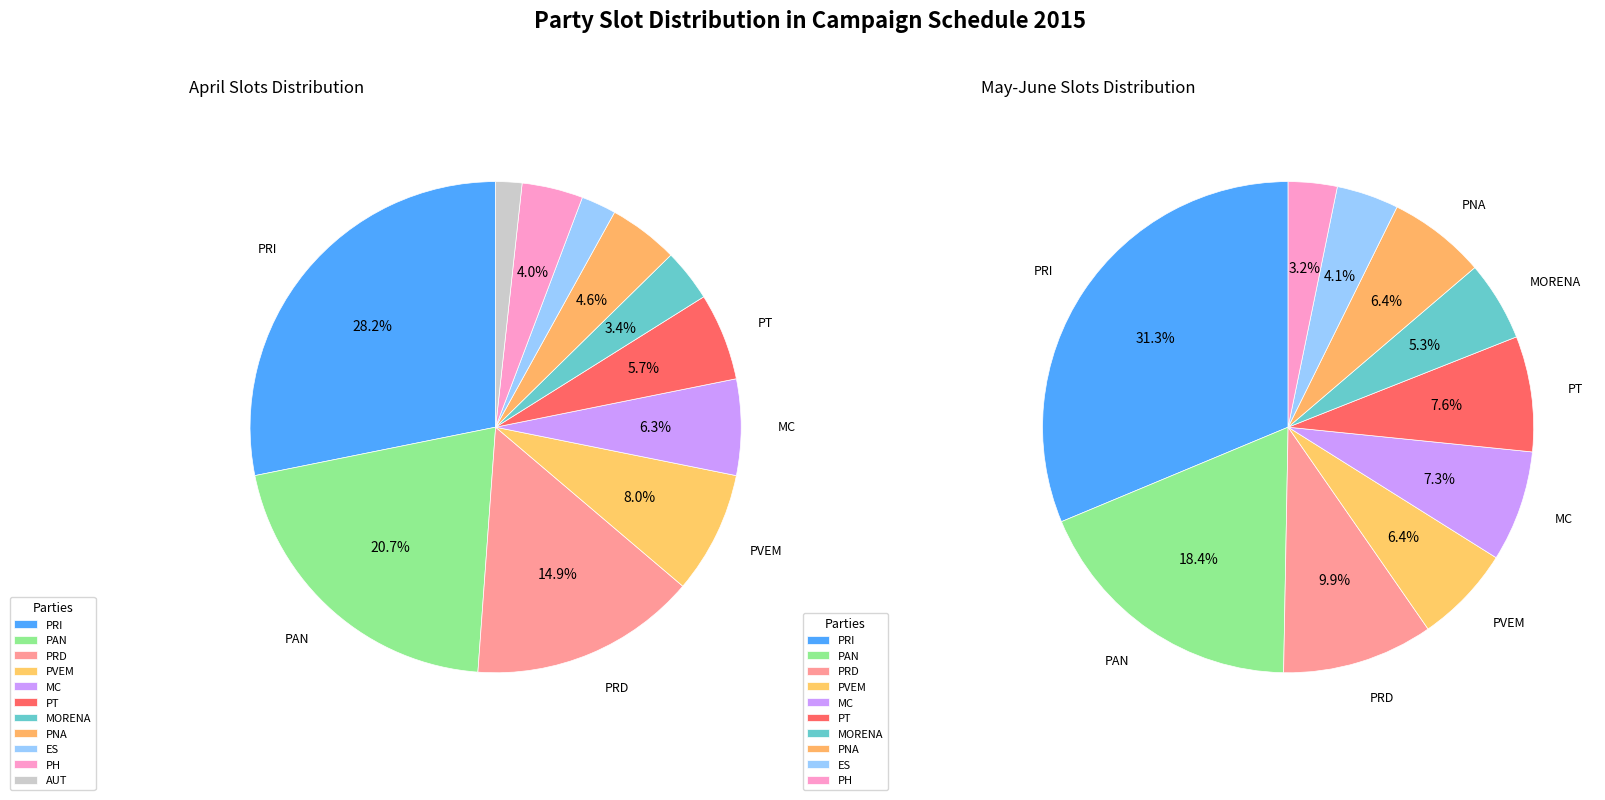

Between PNA and PT, which is larger?

PT